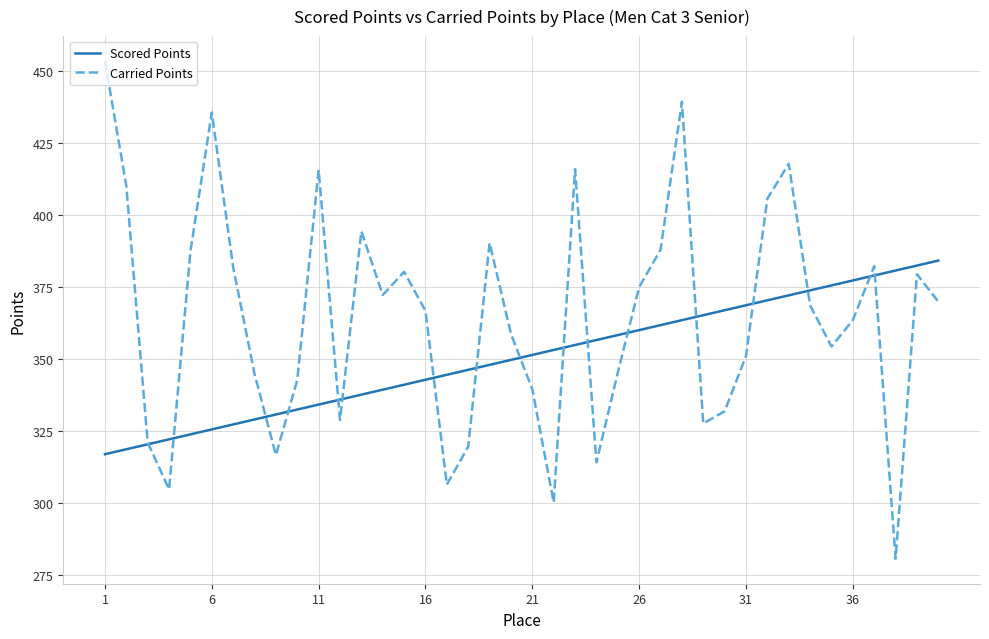

Rank the series by their average value, from lowest to highest.

Scored Points, Carried Points